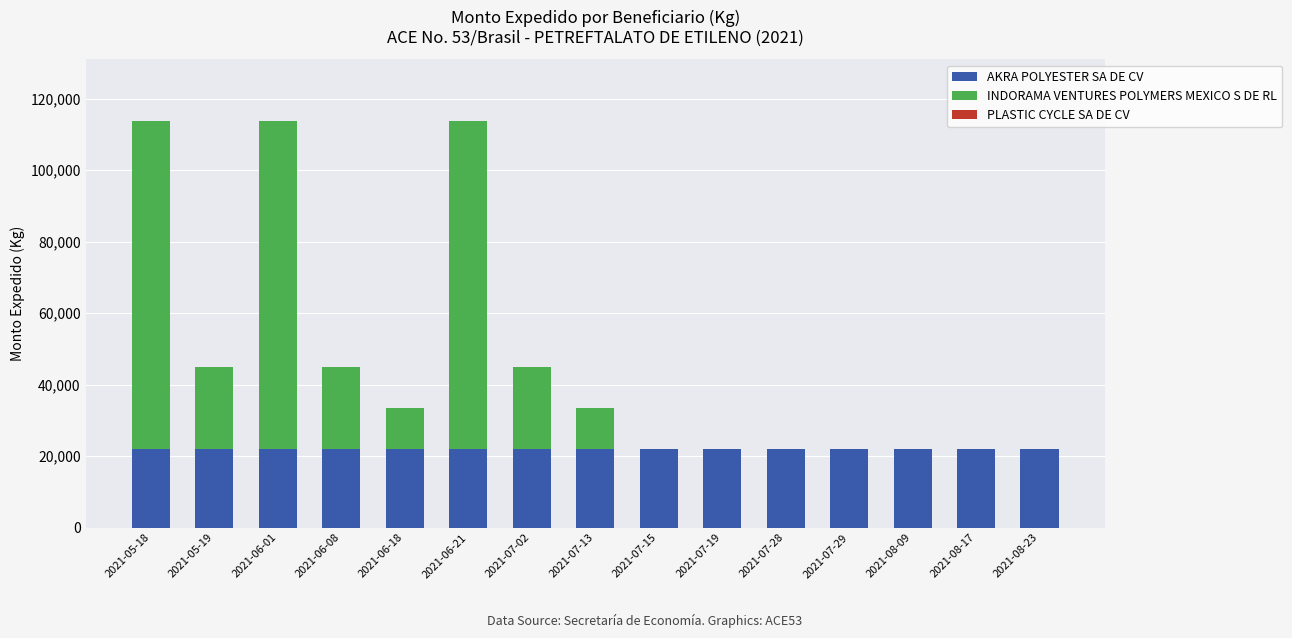

At which category is the sum across all series the highest?

2021-05-18